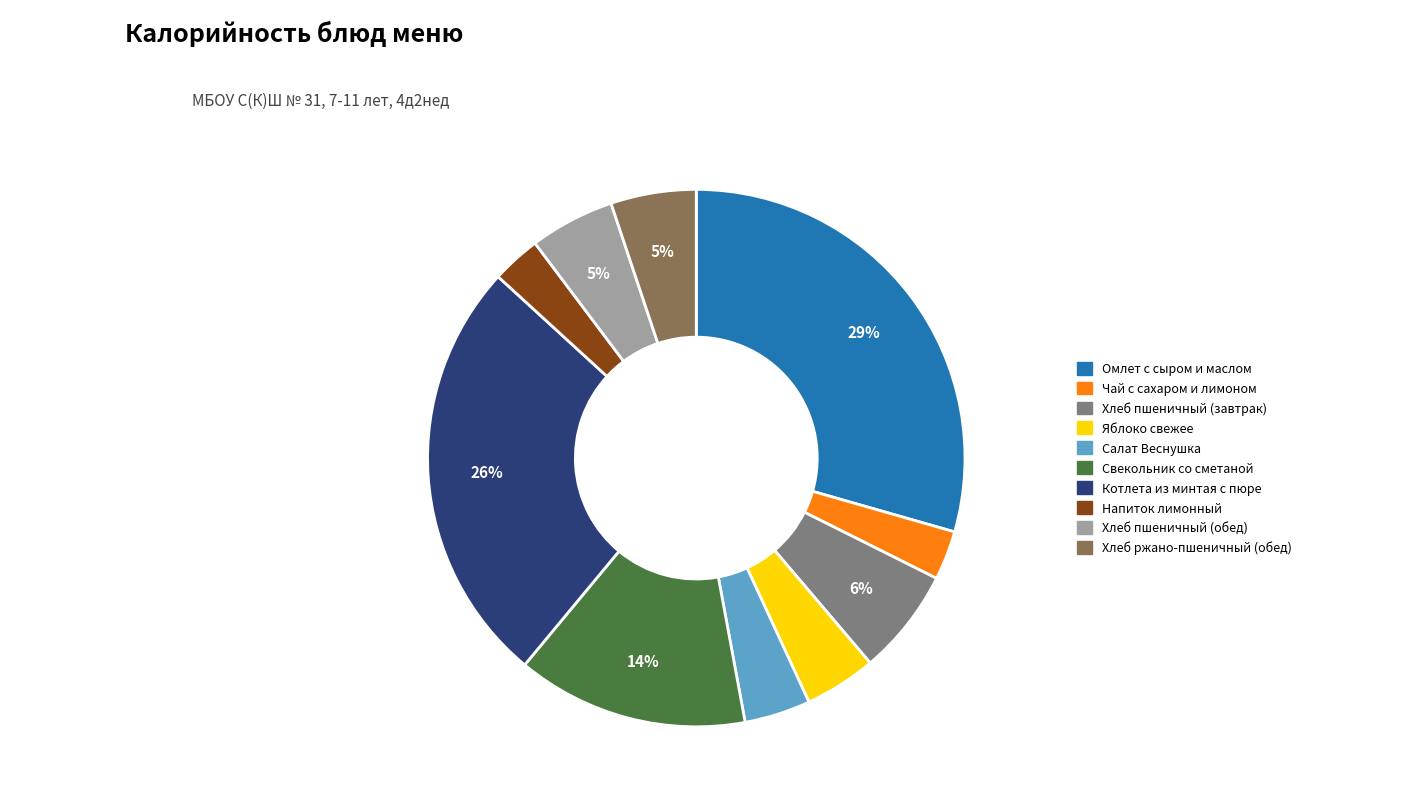

Which has a higher value, Напиток лимонный or Хлеб ржано-пшеничный (обед)?

Хлеб ржано-пшеничный (обед)